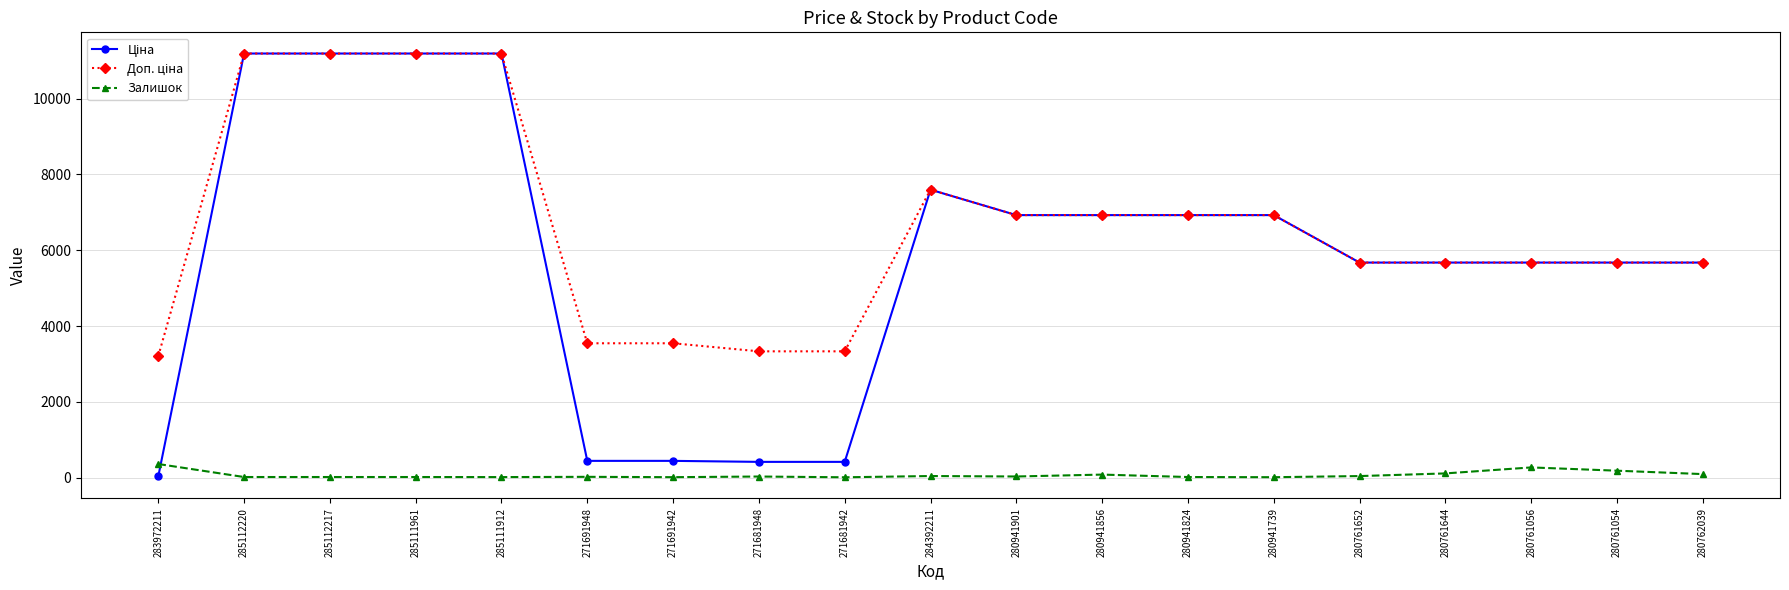

Does the chart display data point markers on the line(s)?

Yes